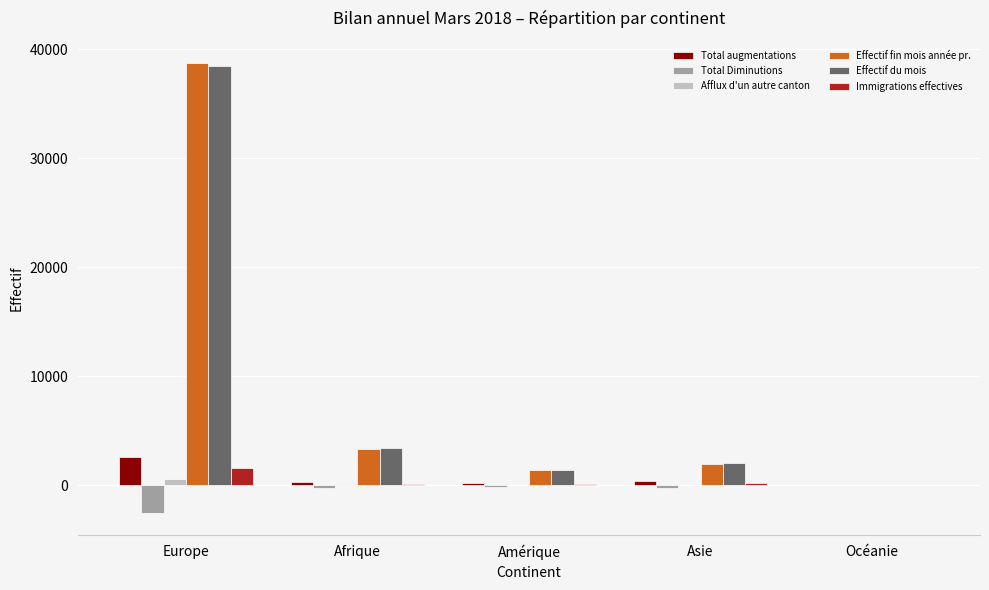

At which category is the sum across all series the highest?

Europe